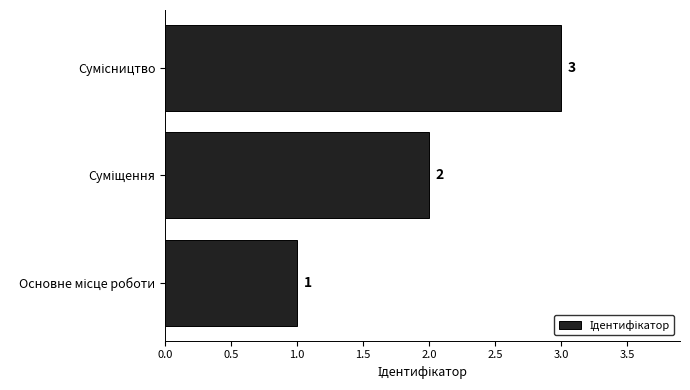

What is the greatest value displayed?

3